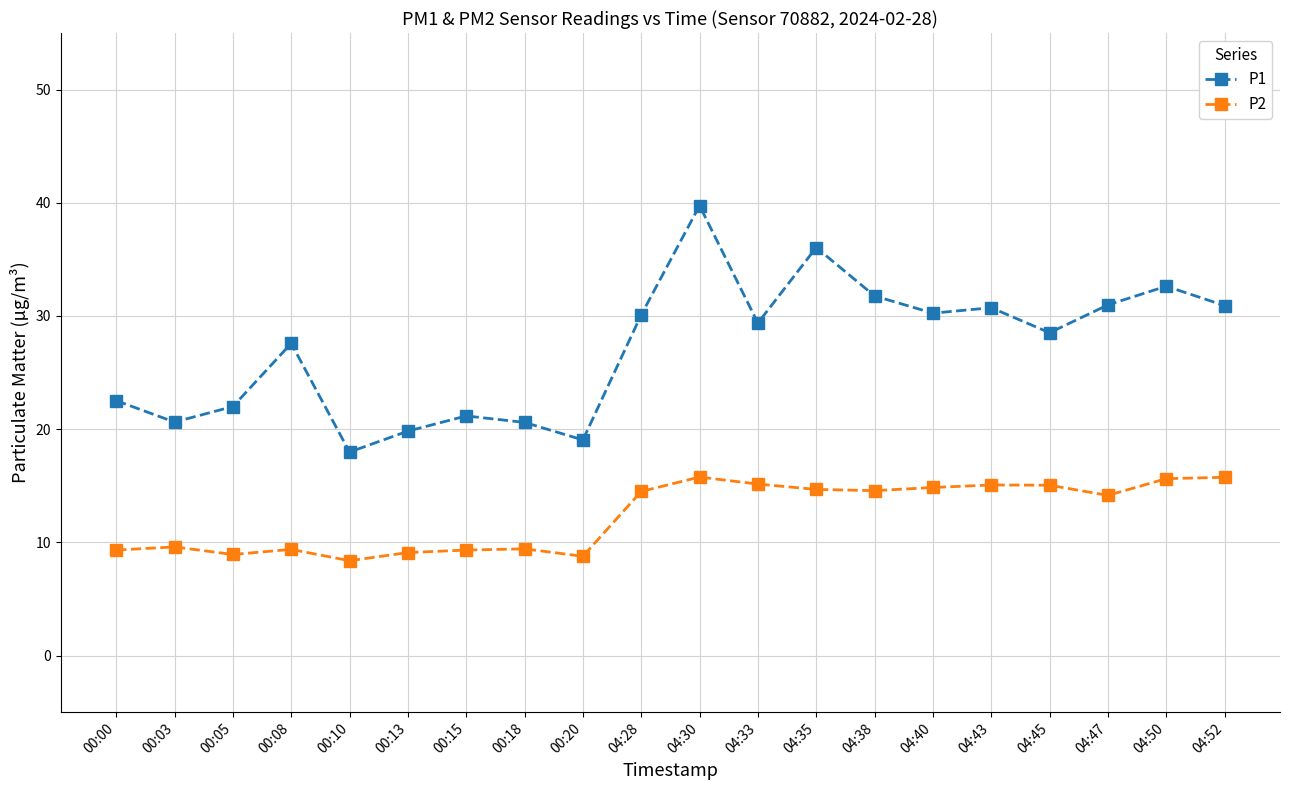

What is the difference between the highest and lowest values at 04:47?

16.8